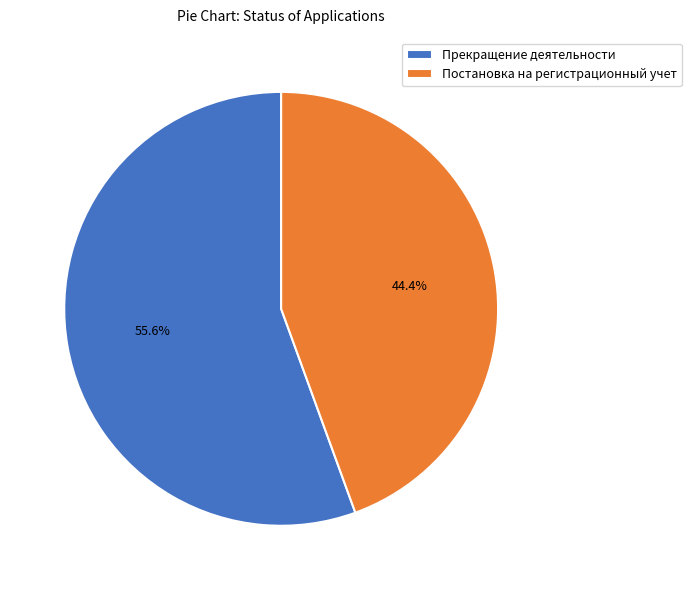

To the nearest percent, what is the combined percentage of Прекращение деятельности and Постановка на регистрационный учет?

100%